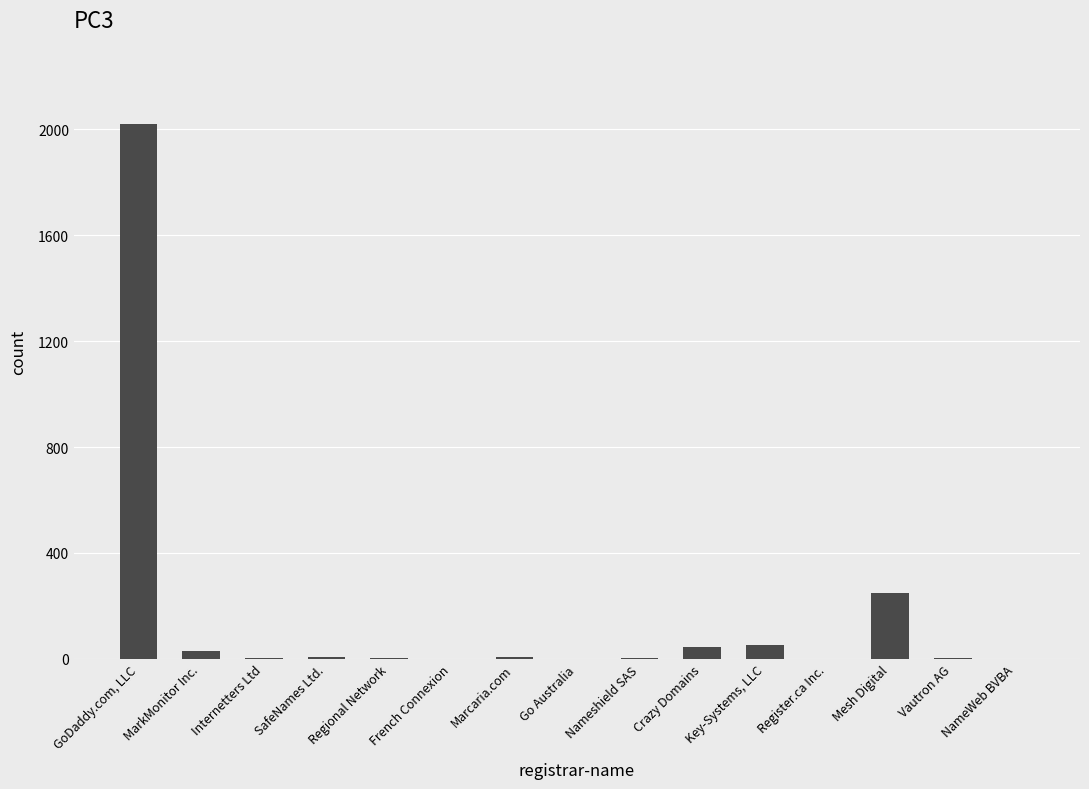

Between MarkMonitor Inc. and Register.ca Inc., which is larger?

MarkMonitor Inc.